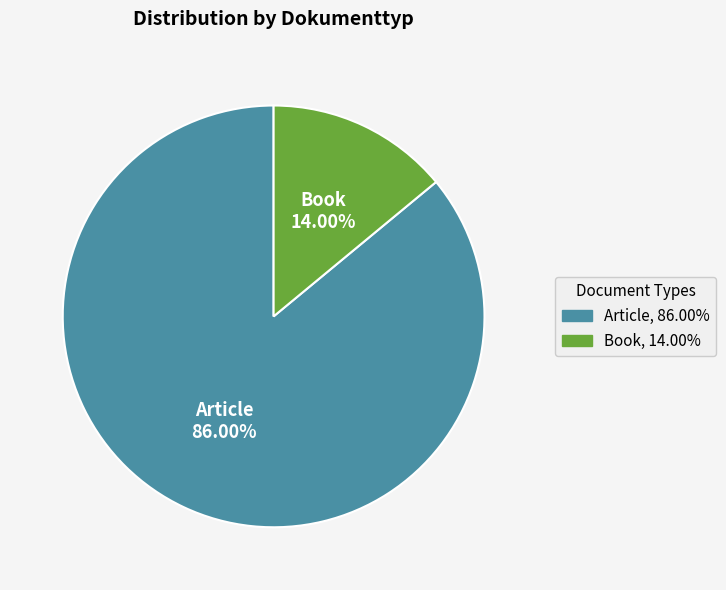

To the nearest percent, what portion does Article represent?

86%